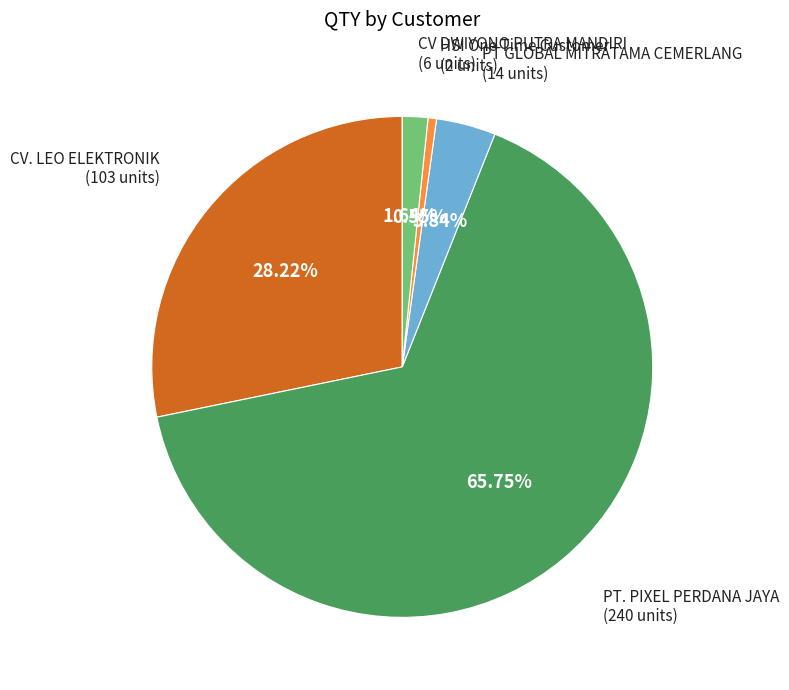

True or false: HSI One Time Customer accounts for 1% of the total.

True